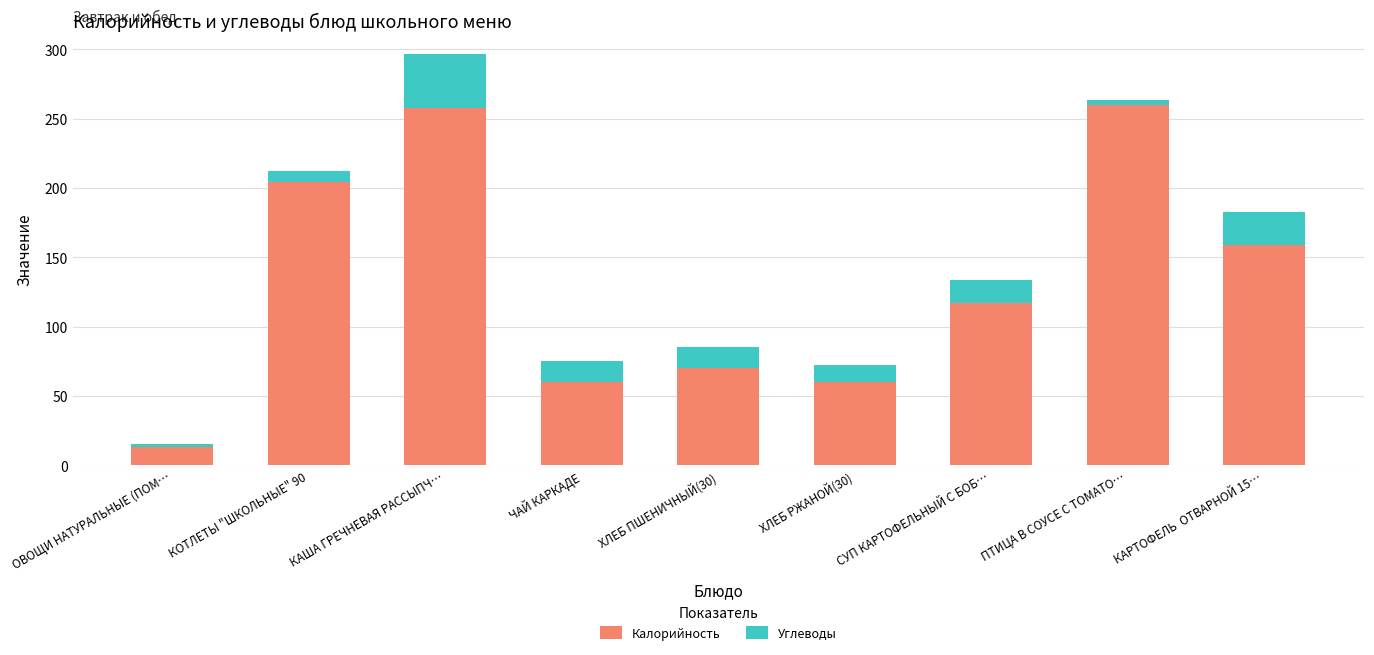

What is the total value across all series at ХЛЕБ РЖАНОЙ(30)?

72.2